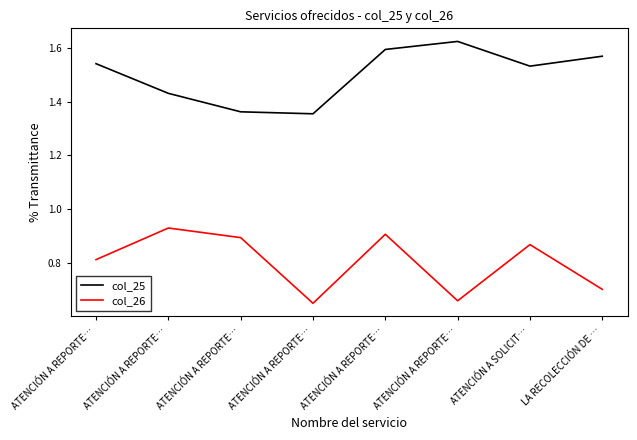

What is the sum of all col_25 values?

12.0